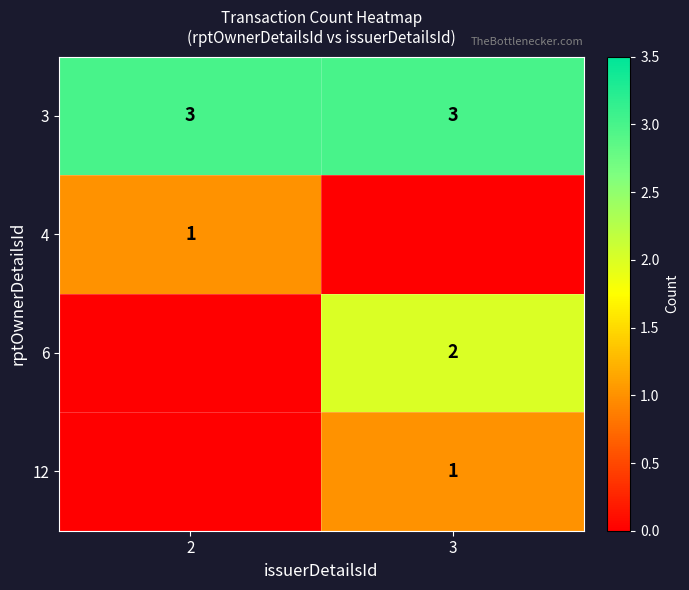

True or false: 3 has a value of 2 at 3.

False